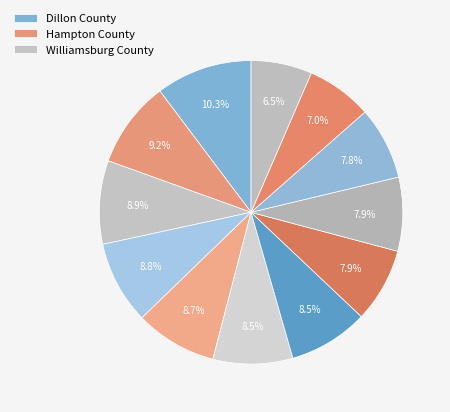

How many slices are in this pie chart?

12